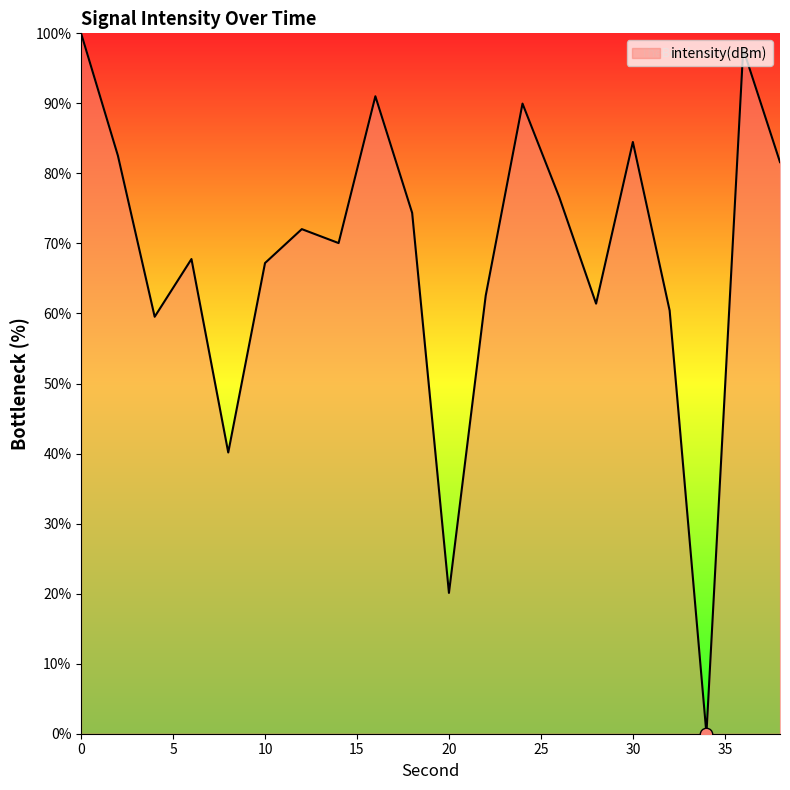

What is the difference between the maximum and minimum values?

100.0